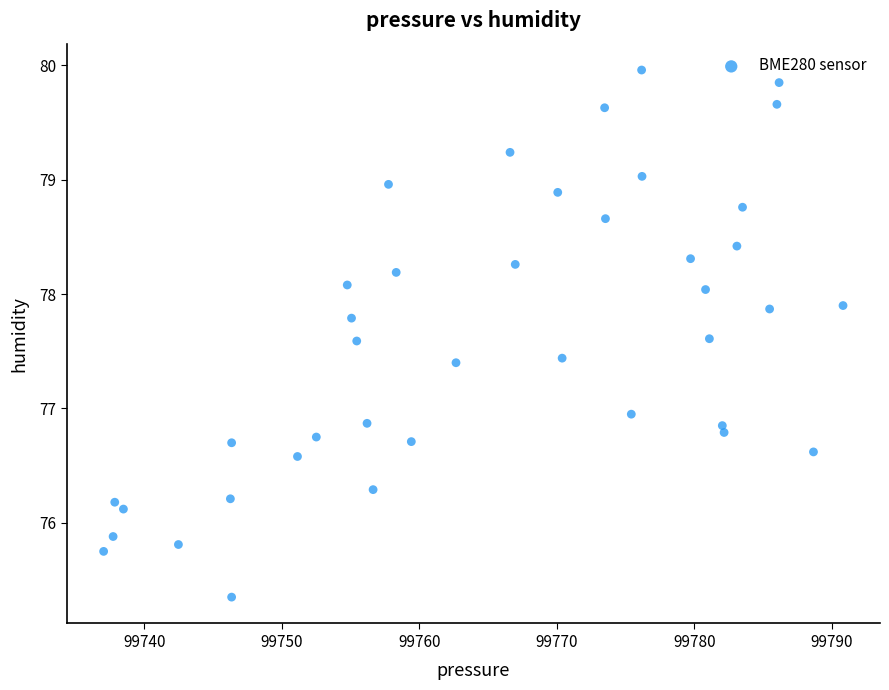

What is the range of X values (max minus min)?

53.8